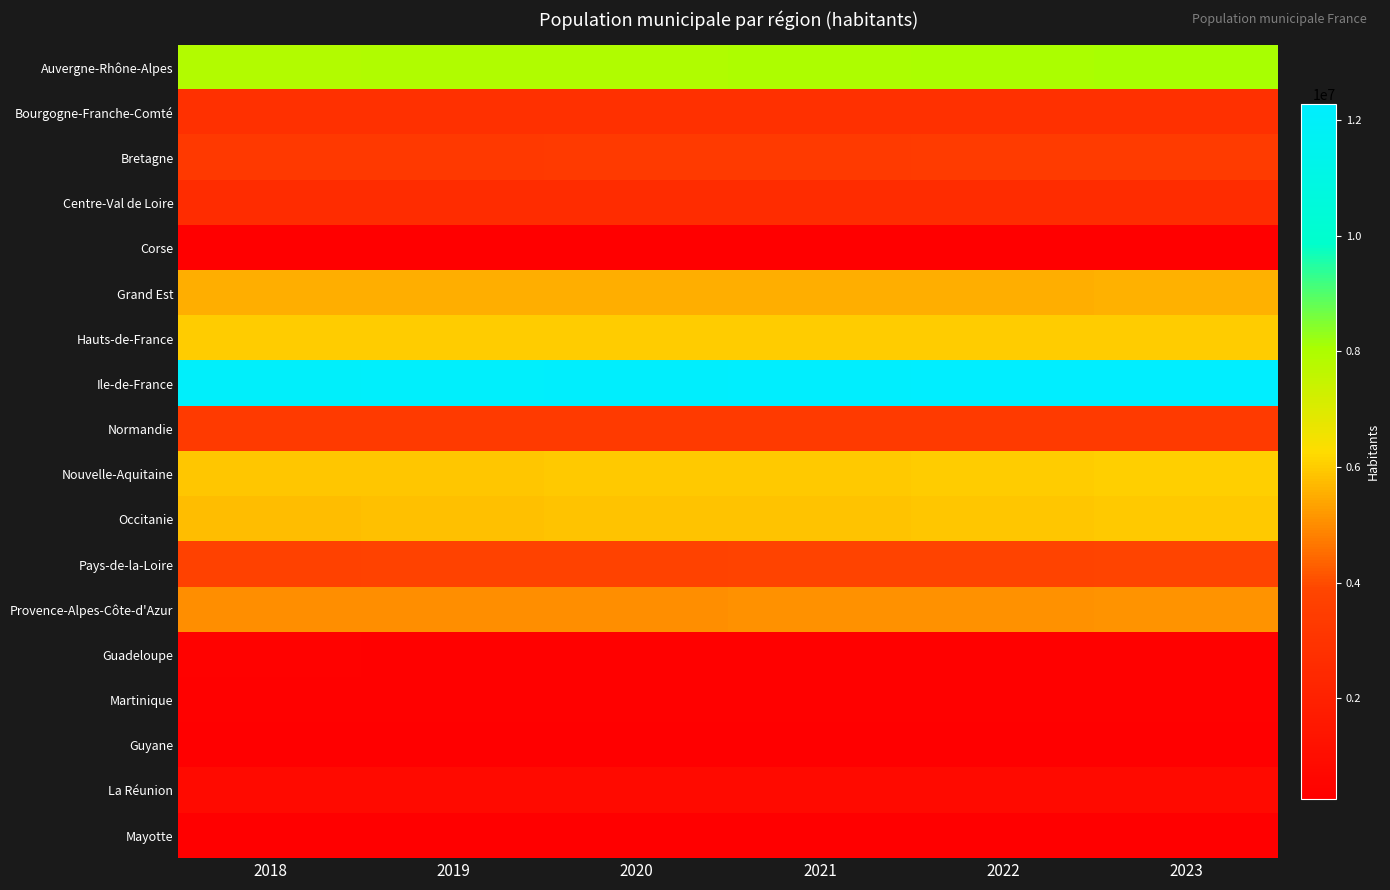

What is the total value across all series at 2022?

67244921